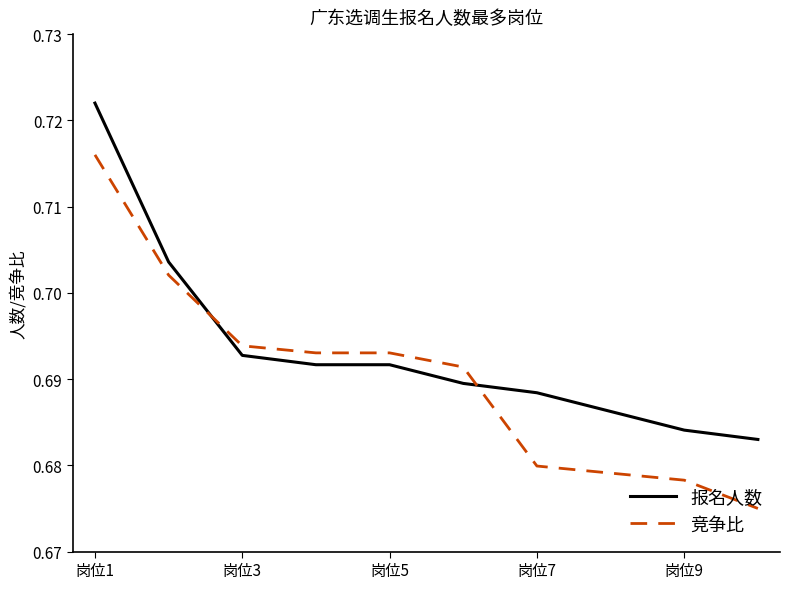

Rank the series by their maximum value, from lowest to highest.

竞争比, 报名人数